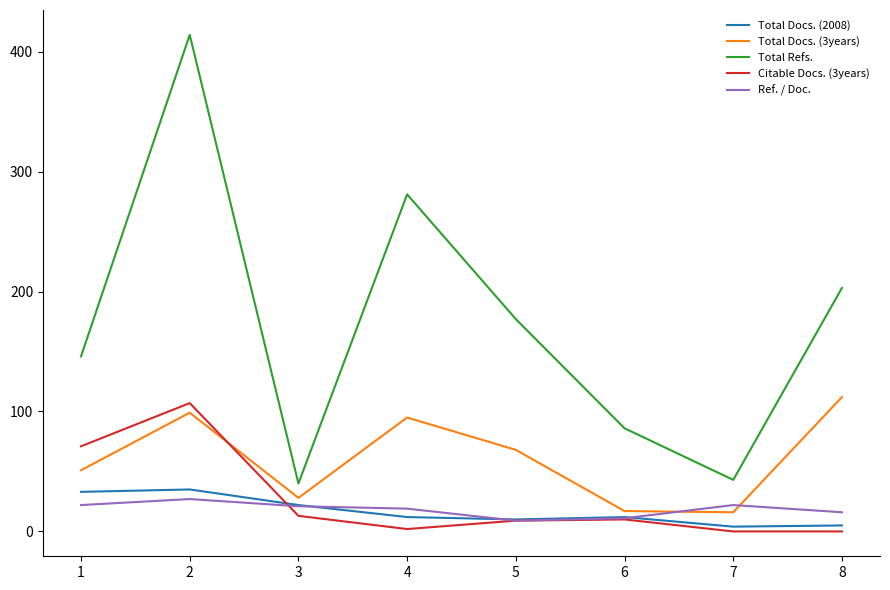

What is the sum of all Total Docs. (3years) values?

486